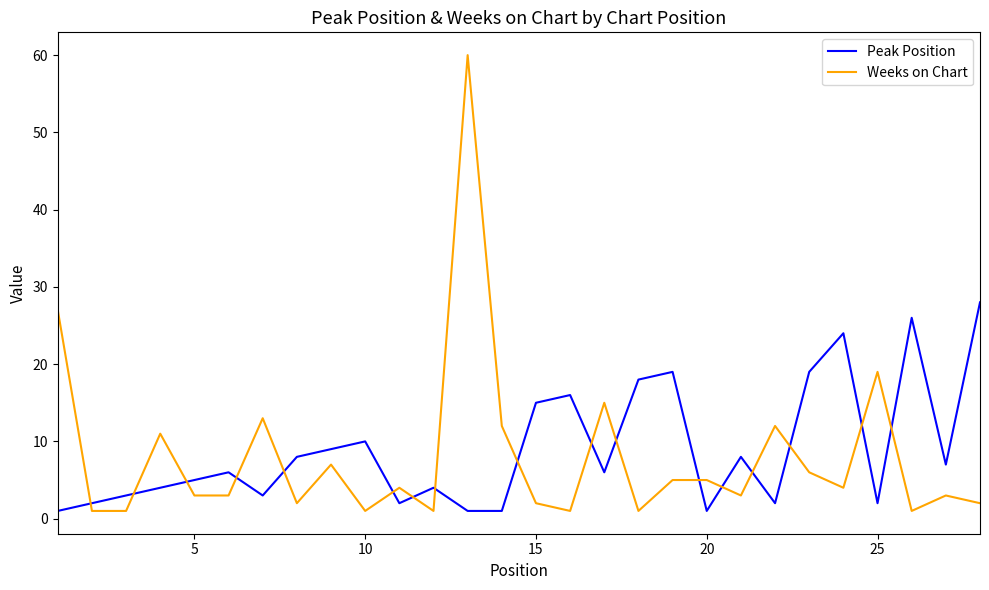

What are all the series names shown in the legend?

Peak Position, Weeks on Chart